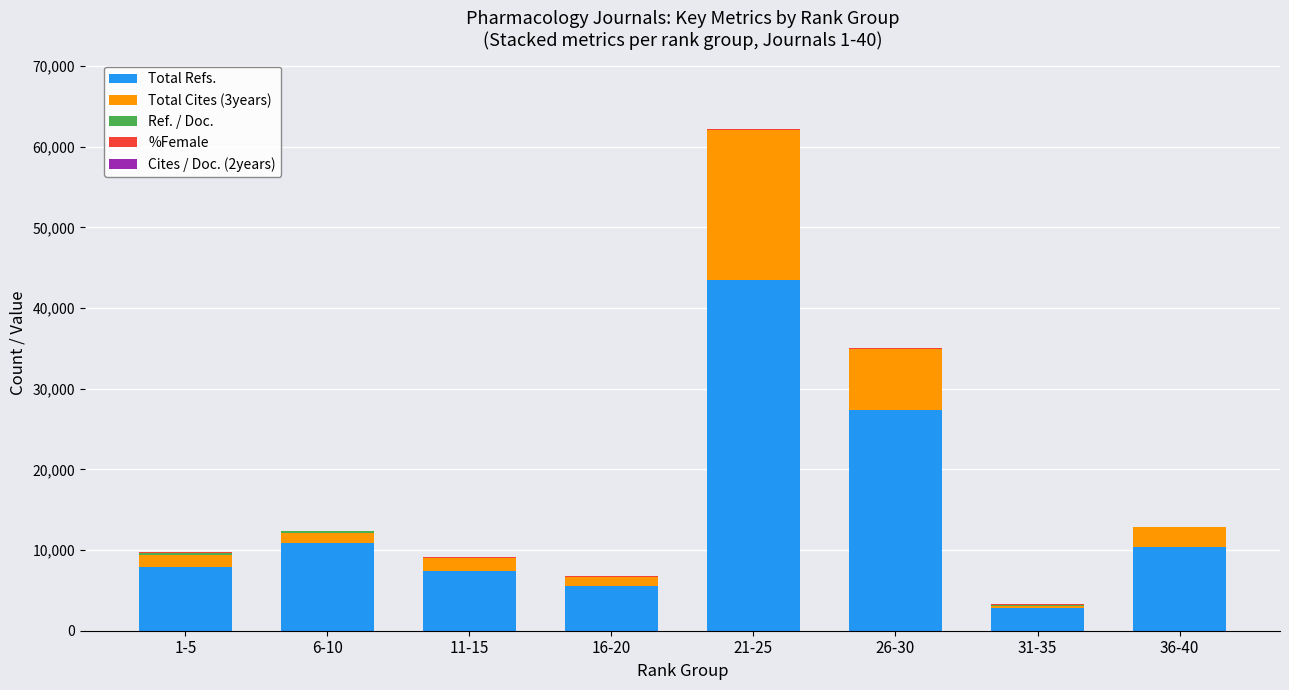

At which category is the sum across all series the highest?

21-25